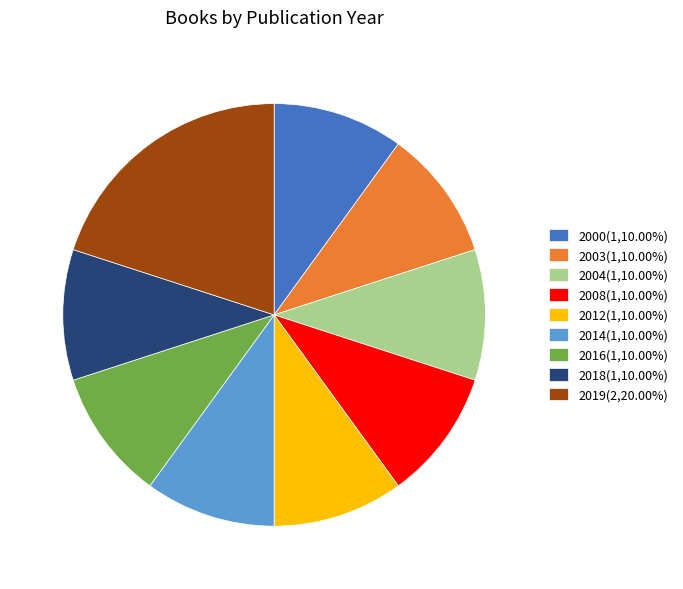

Approximately how many times larger is the value at 2012(1,10.00%) compared to 2016(1,10.00%)?

1.0